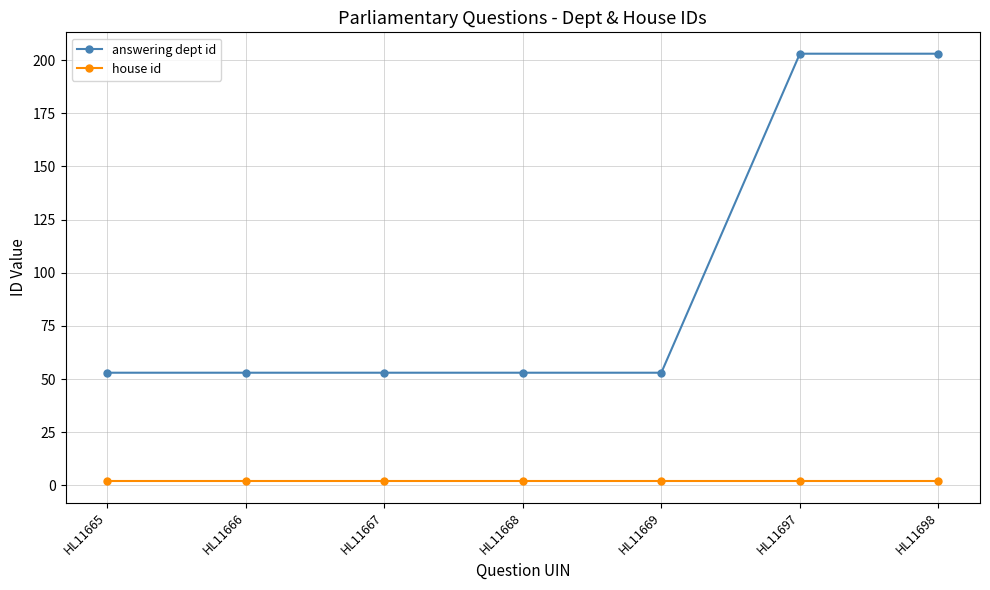

Reading left to right, list all the values displayed in this chart.

answering dept id: HL11665=53	HL11666=53	HL11667=53	HL11668=53	HL11669=53	HL11697=203	HL11698=203
house id: HL11665=2	HL11666=2	HL11667=2	HL11668=2	HL11669=2	HL11697=2	HL11698=2